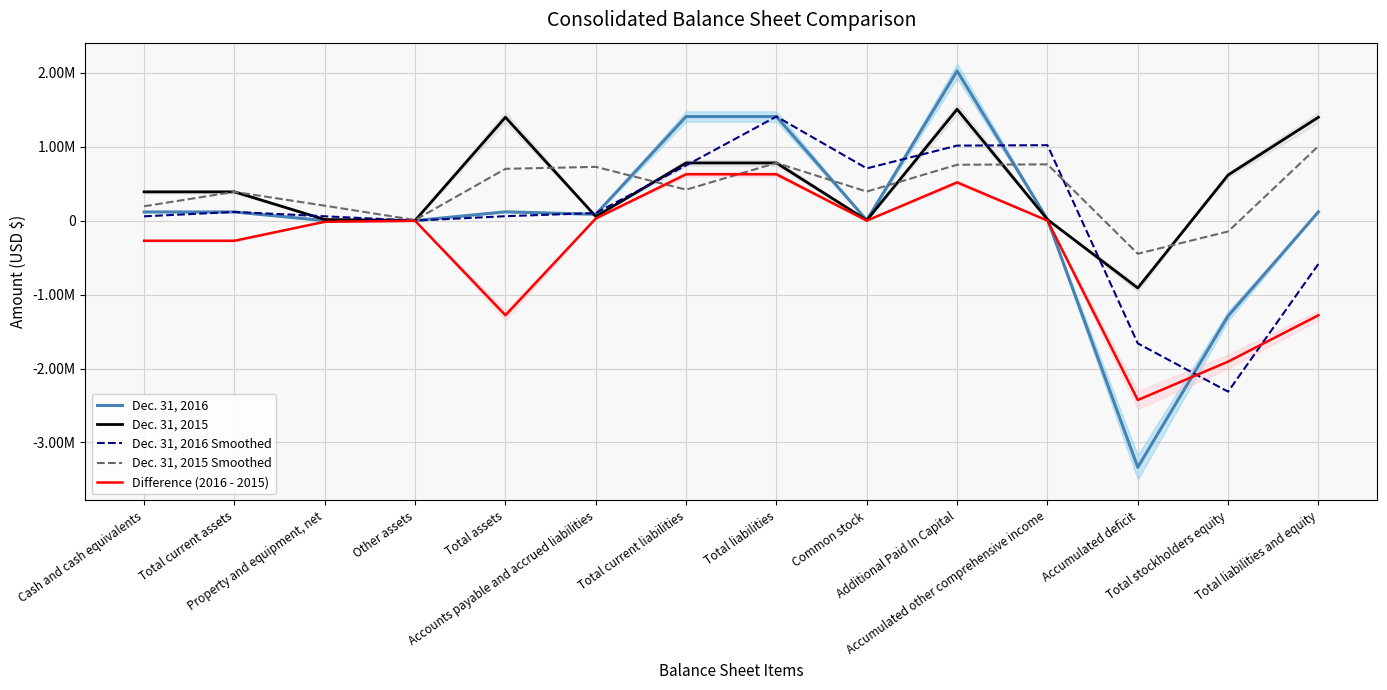

Rank the series at Total assets from highest to lowest value.

Dec. 31, 2015, Dec. 31, 2015 Smoothed, Dec. 31, 2016, Dec. 31, 2016 Smoothed, Difference (2016 - 2015)